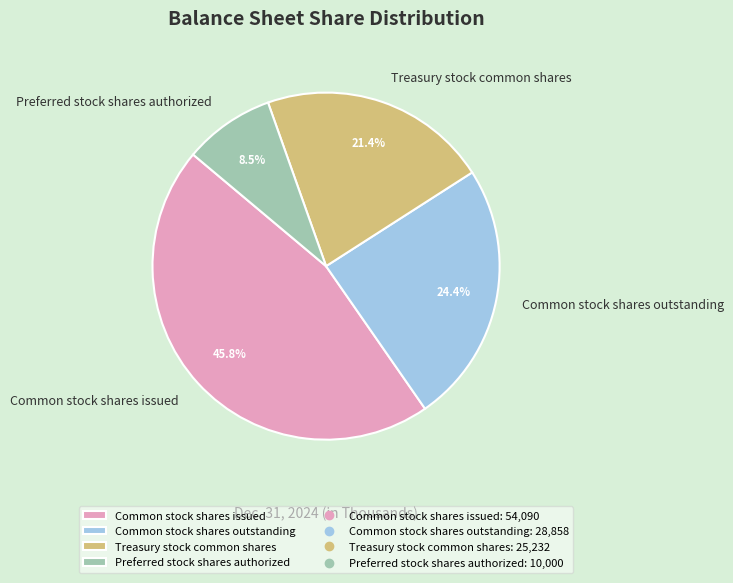

How many slices are in this pie chart?

4